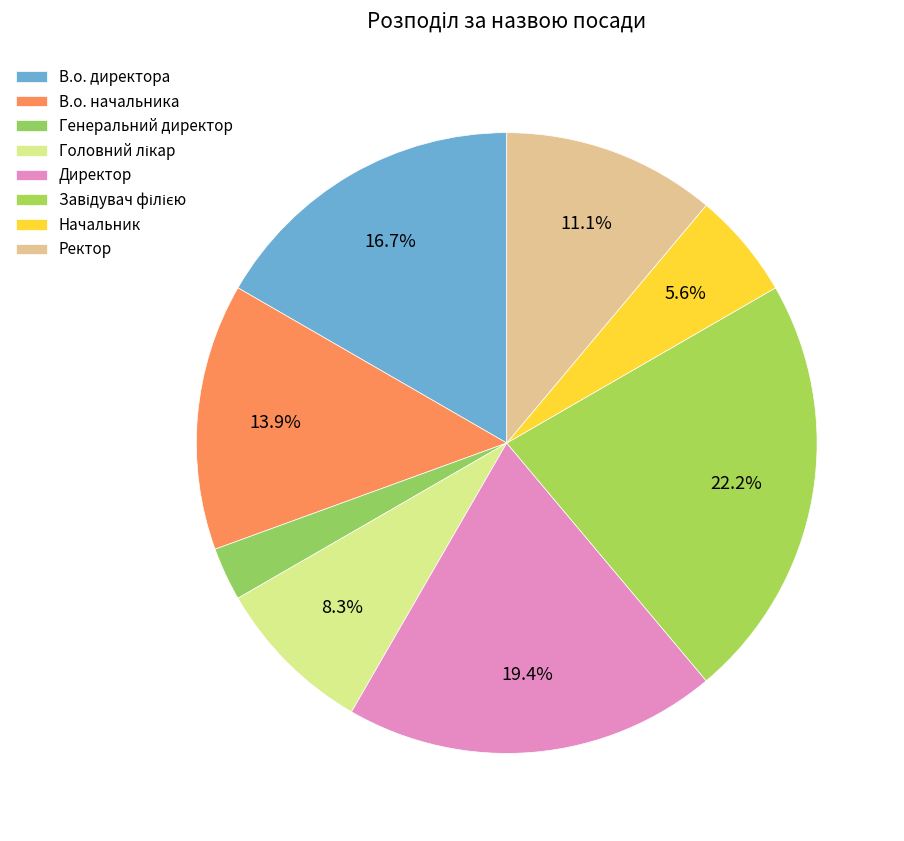

Which has a higher value, Ректор or Директор?

Директор